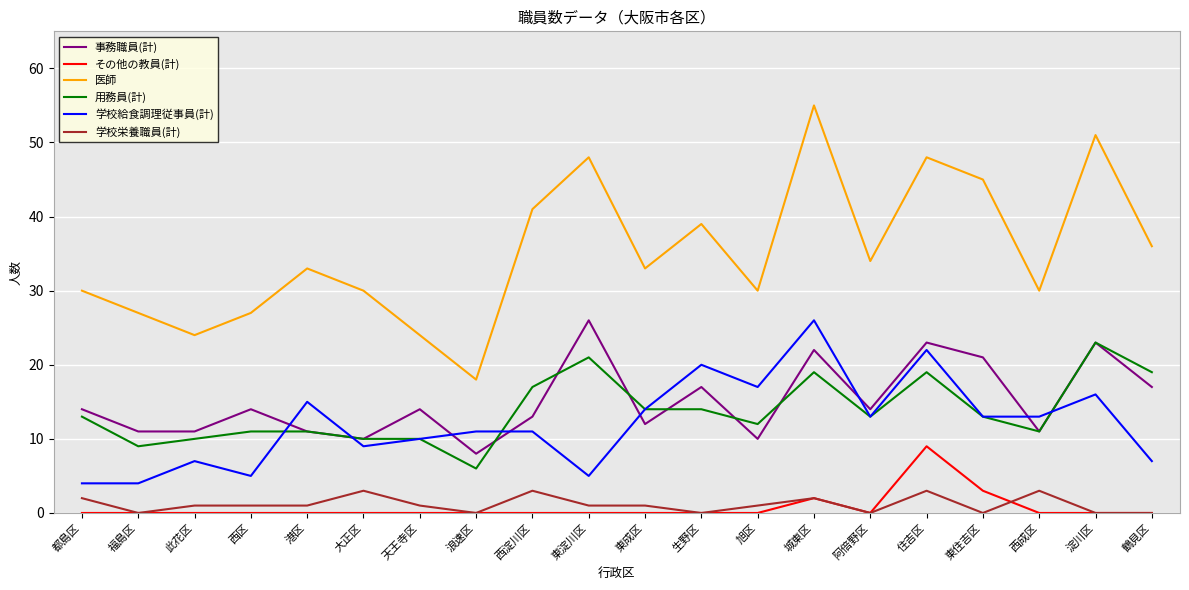

Between 生野区 and 鶴見区, which series saw the biggest shift?

学校給食調理従事員(計)